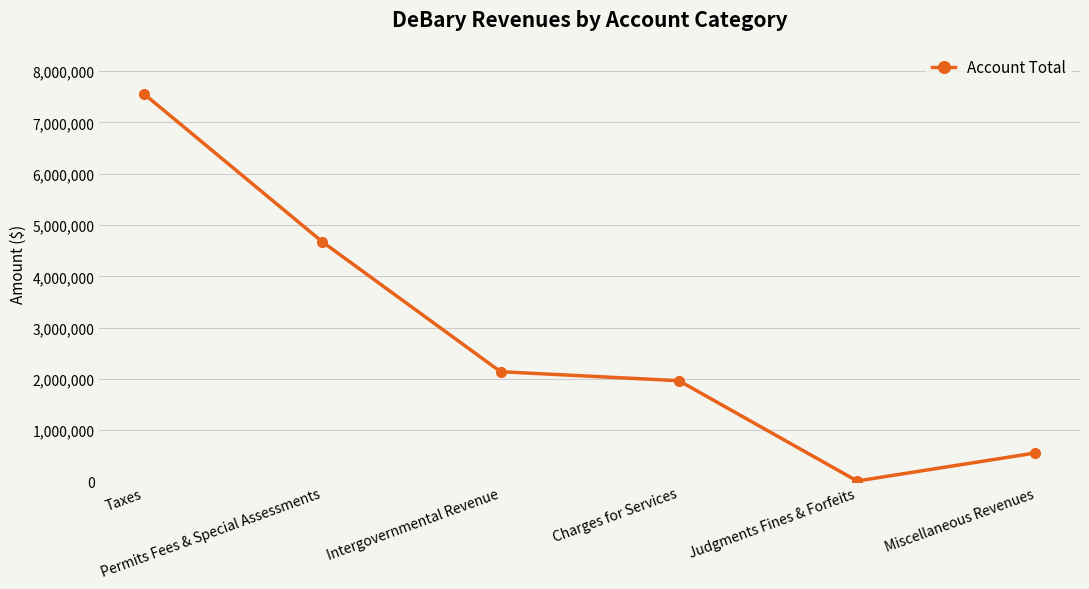

Rank the categories by value from lowest to highest.

Judgments Fines & Forfeits, Miscellaneous Revenues, Charges for Services, Intergovernmental Revenue, Permits Fees & Special Assessments, Taxes